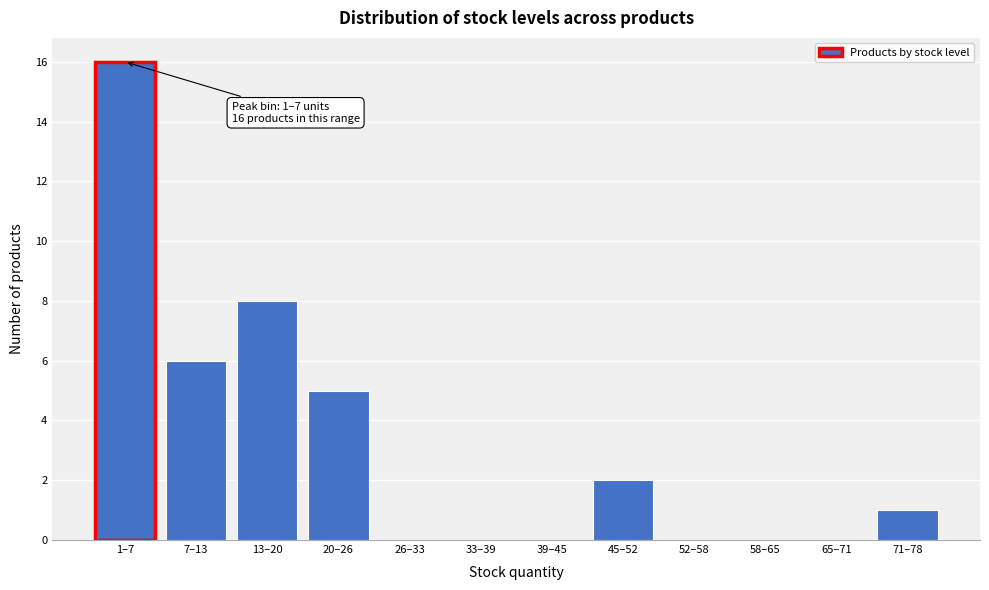

Reading left to right, transcribe all the data shown in this chart.

1–7=16	7–13=6	13–20=8	20–26=5	26–33=0	33–39=0	39–45=0	45–52=2	52–58=0	58–65=0	65–71=0	71–78=1